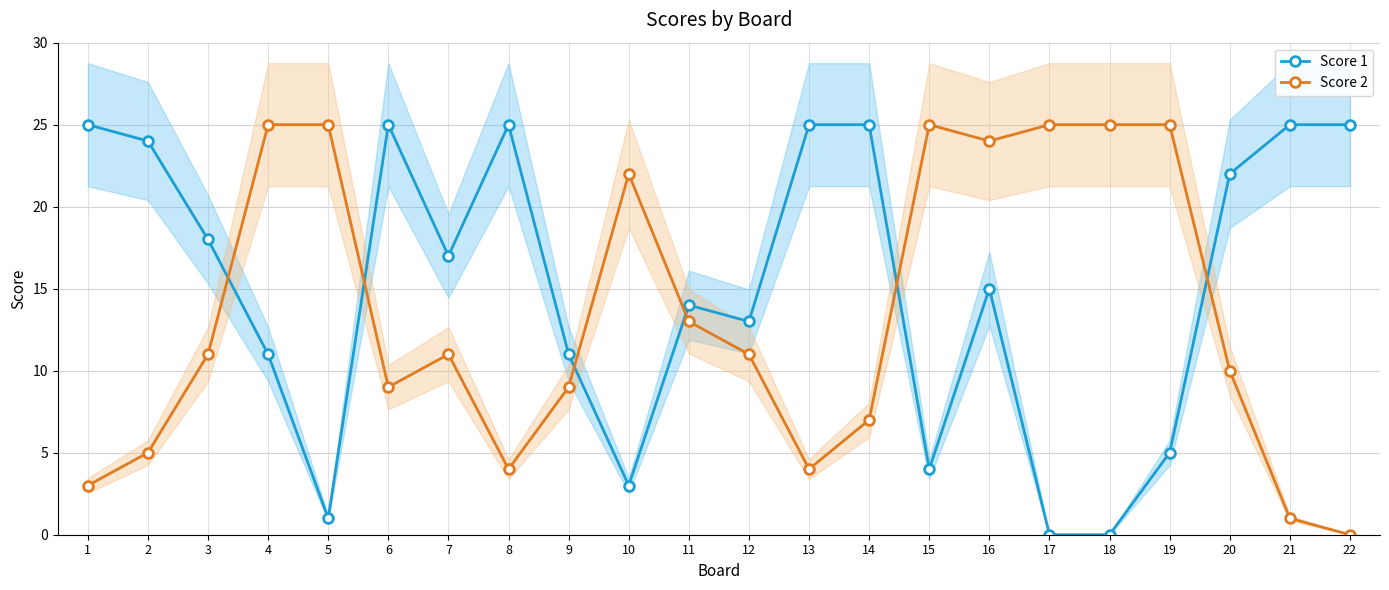

What is the value of the Score 2 point at the 14th from the left?

7